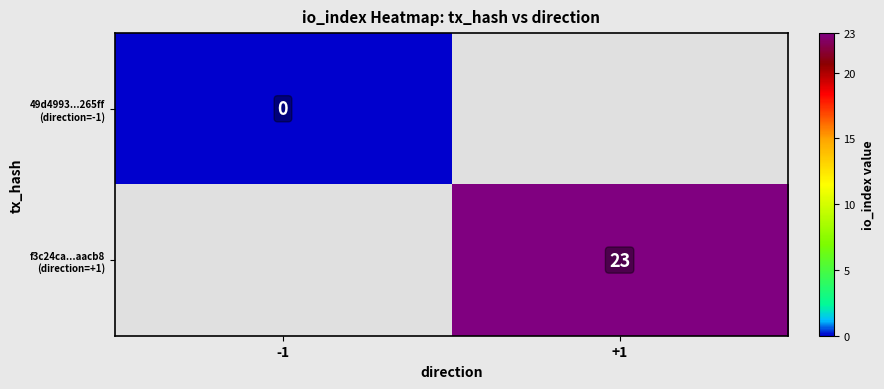

Which category has the lowest value across all series?

-1